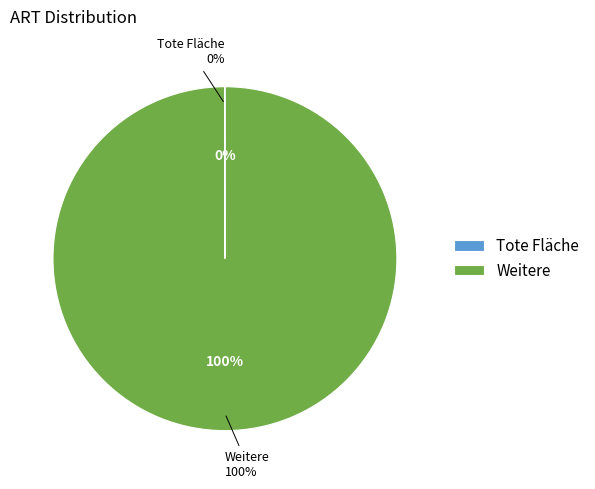

To the nearest percent, what is the difference between the largest and smallest slice percentages?

100%